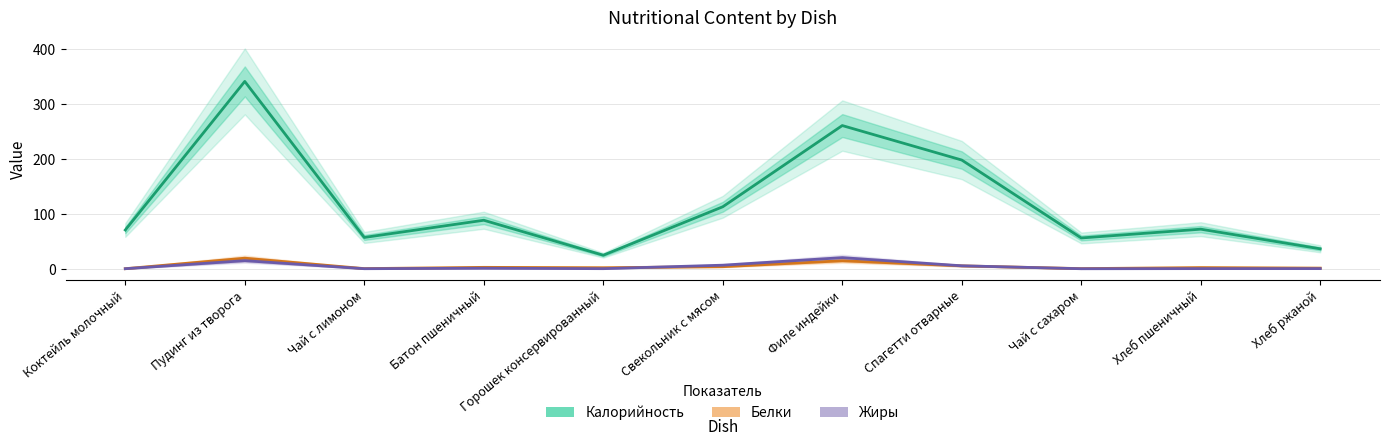

What is the difference between the maximum and minimum values in the Калорийность series?

316.3